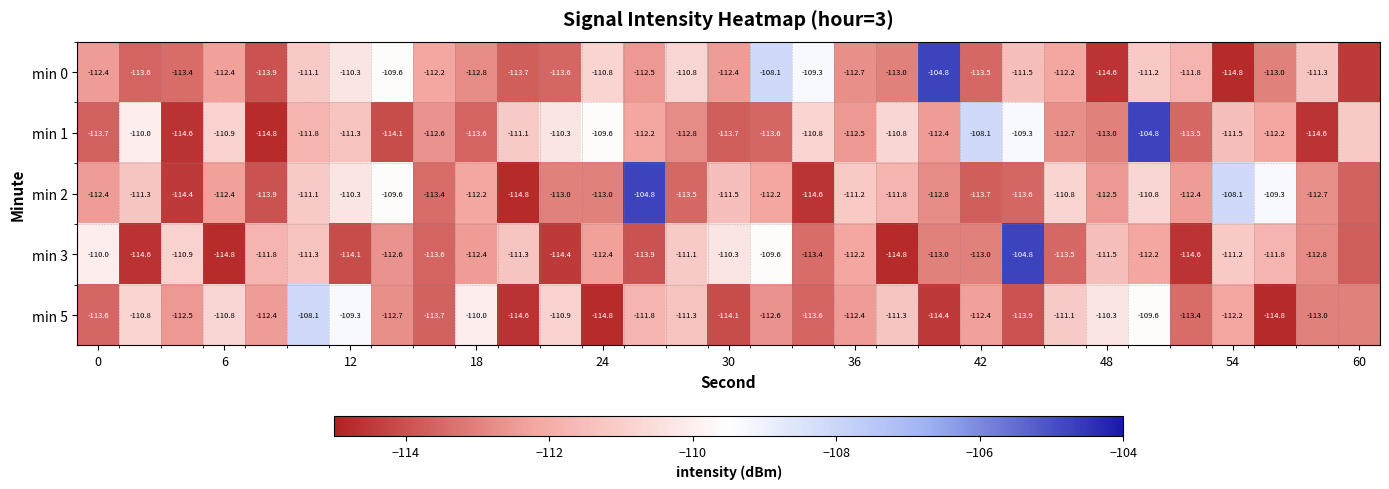

What is the sum of all min 5 values?

-3479.4